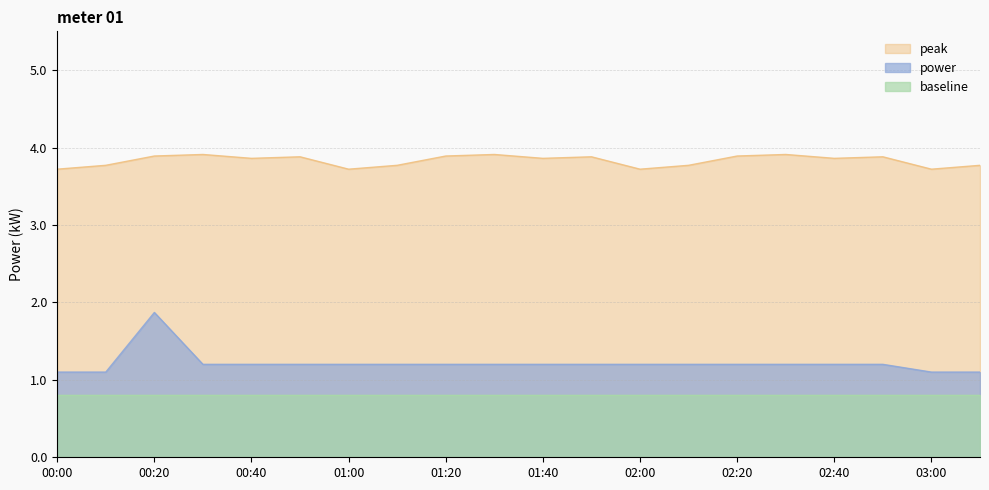

How many lines are shown in the chart?

3